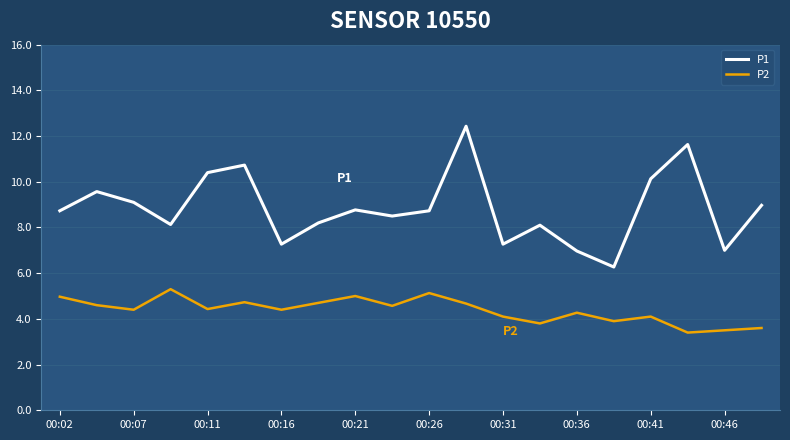

Which series has the widest spread of values?

P1